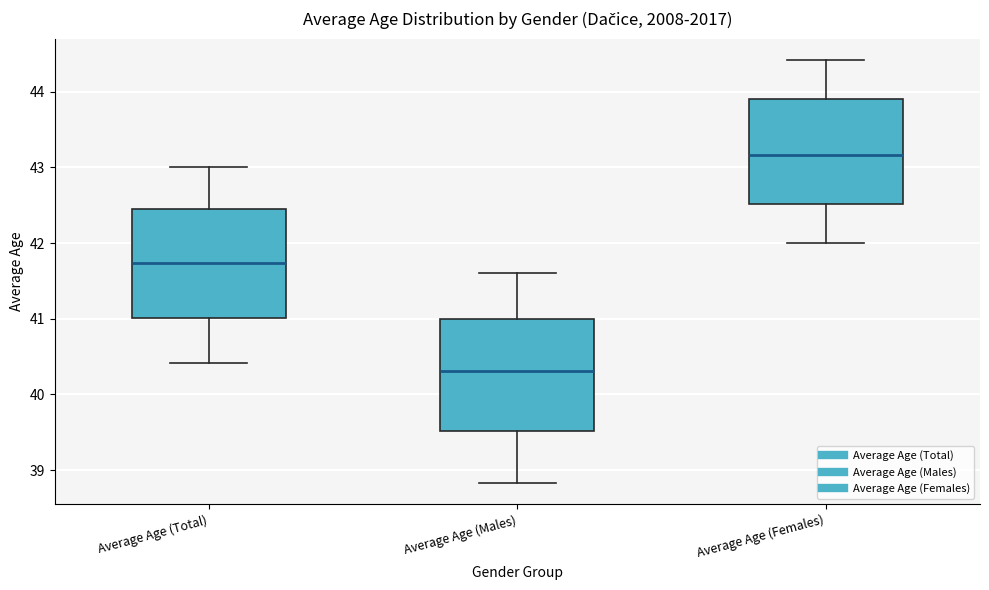

Reading left to right, read every box against the y-axis: the position of its median line, the range the box covers, and the ends of its whiskers. The values are not printed on the chart, so give them approximately, as read against the axis.

Average Age (Total): median 41.7, box 41.0 to 42.5, whiskers 40.4 to 43.0
Average Age (Males): median 40.3, box 39.5 to 41.0, whiskers 38.8 to 41.6
Average Age (Females): median 43.2, box 42.5 to 43.9, whiskers 42.0 to 44.4